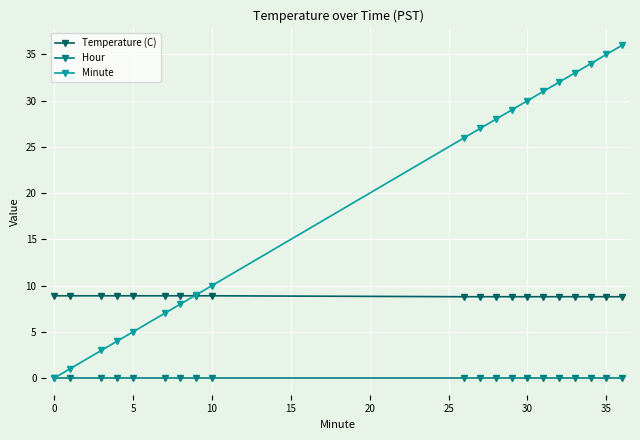

True or false: Hour and Temperature (C) cross at least once.

False